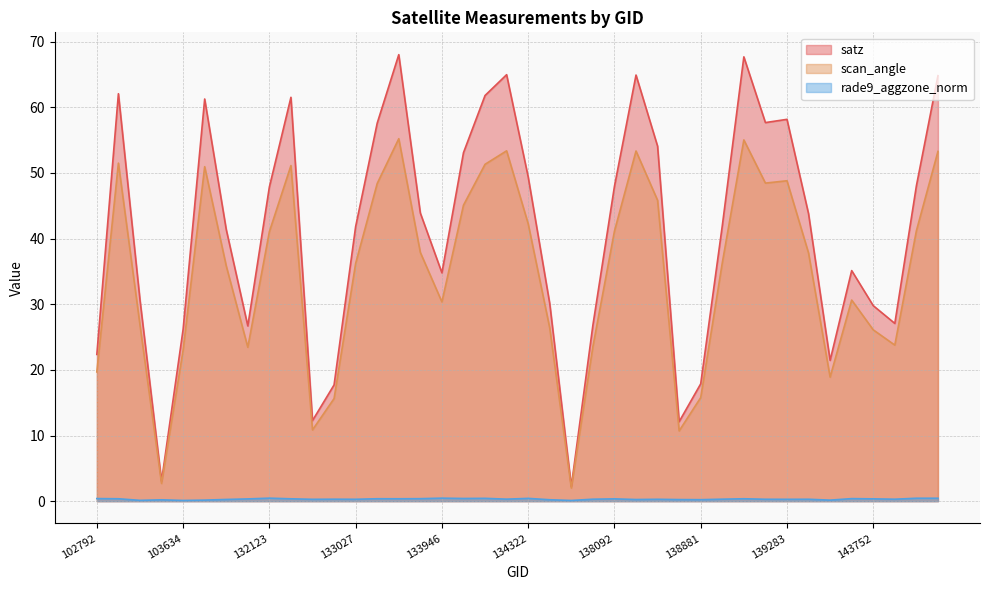

True or false: satz has a value of 67.7 at 133404.

False